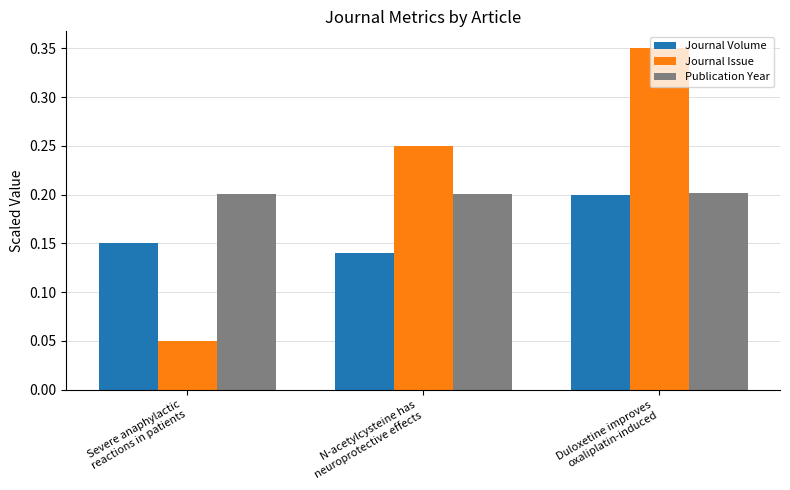

How many Journal Issue values are between 0 and 1?

3